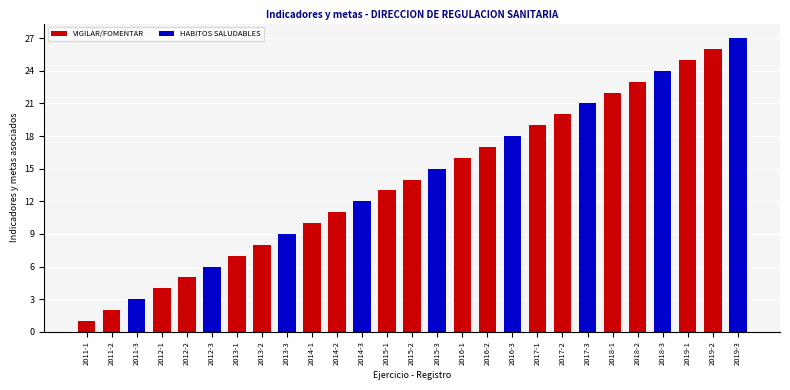

Reading left to right, extract all data points from this chart.

2011-1=1	2011-2=2	2011-3=3	2012-1=4	2012-2=5	2012-3=6	2013-1=7	2013-2=8	2013-3=9	2014-1=10	2014-2=11	2014-3=12	2015-1=13	2015-2=14	2015-3=15	2016-1=16	2016-2=17	2016-3=18	2017-1=19	2017-2=20	2017-3=21	2018-1=22	2018-2=23	2018-3=24	2019-1=25	2019-2=26	2019-3=27